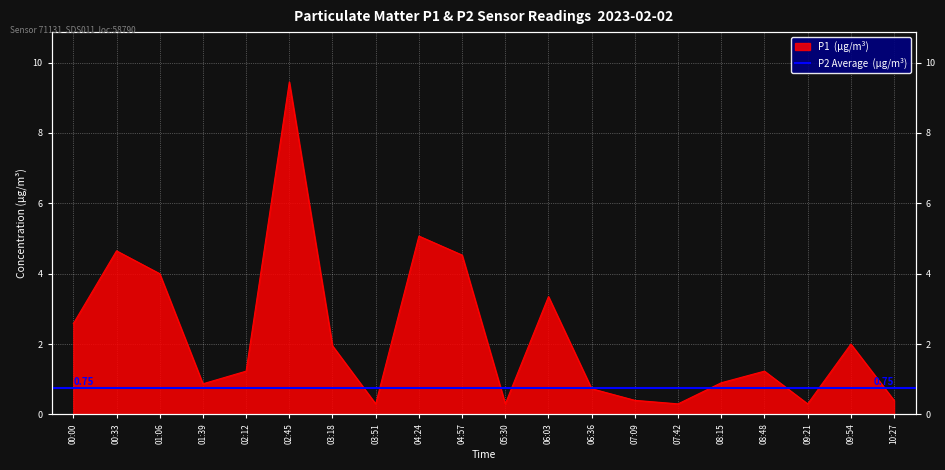

What is the change in value from 02:45 to 06:36?

-8.7